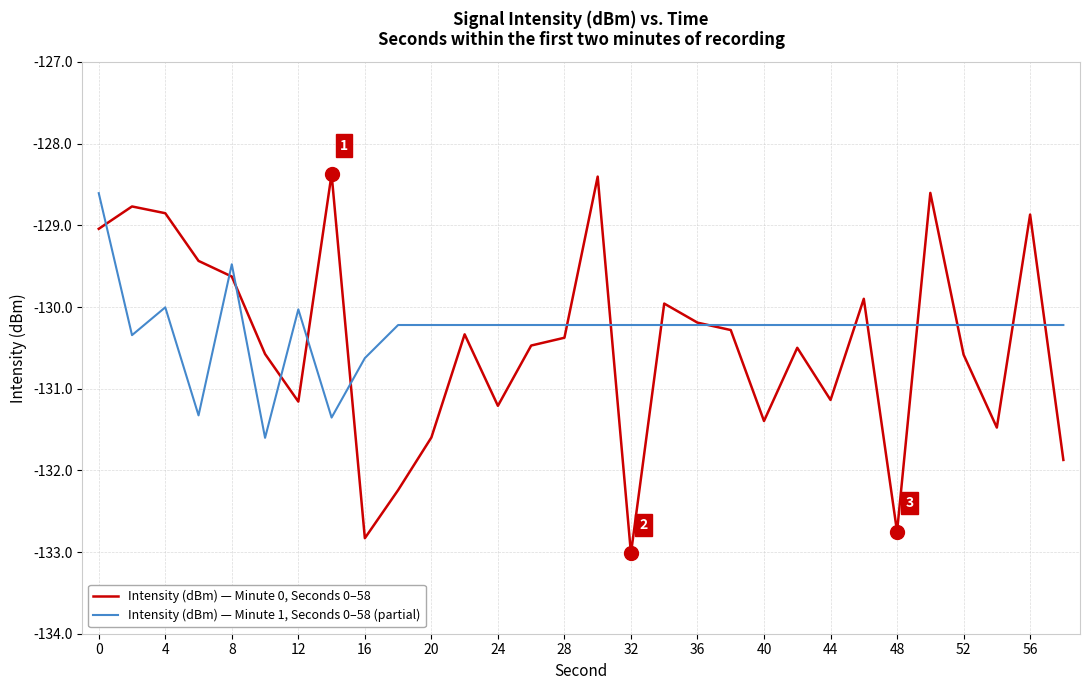

How many lines are shown in the chart?

2